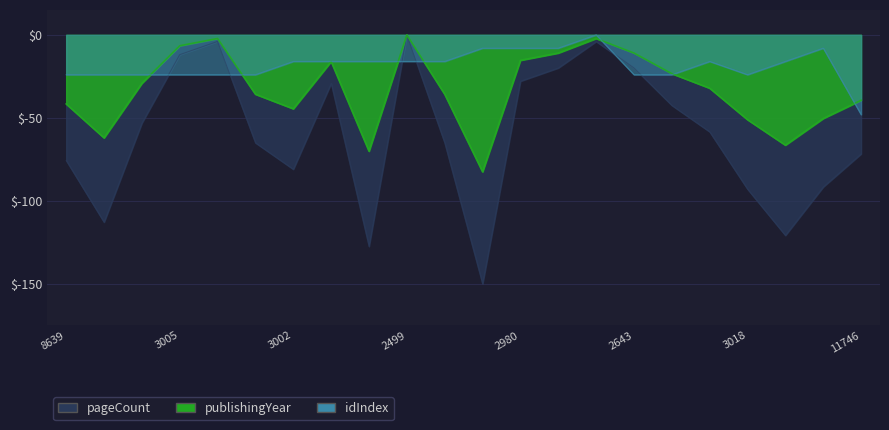

At which label is publishingYear closest to -24?

8639